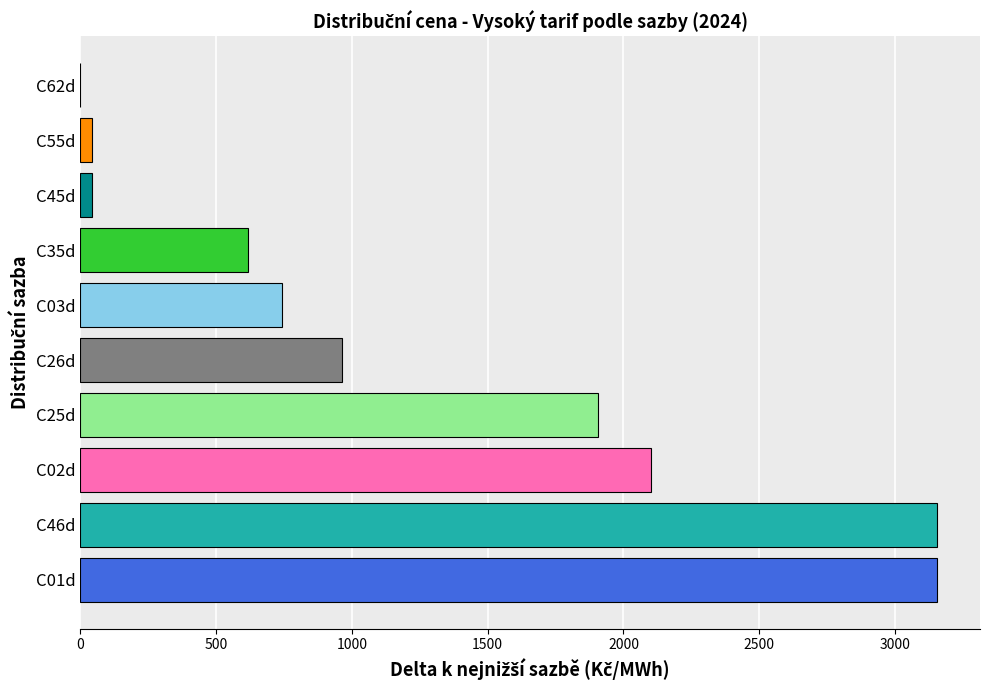

Is it true that the value at C03d is 1097.9?

False